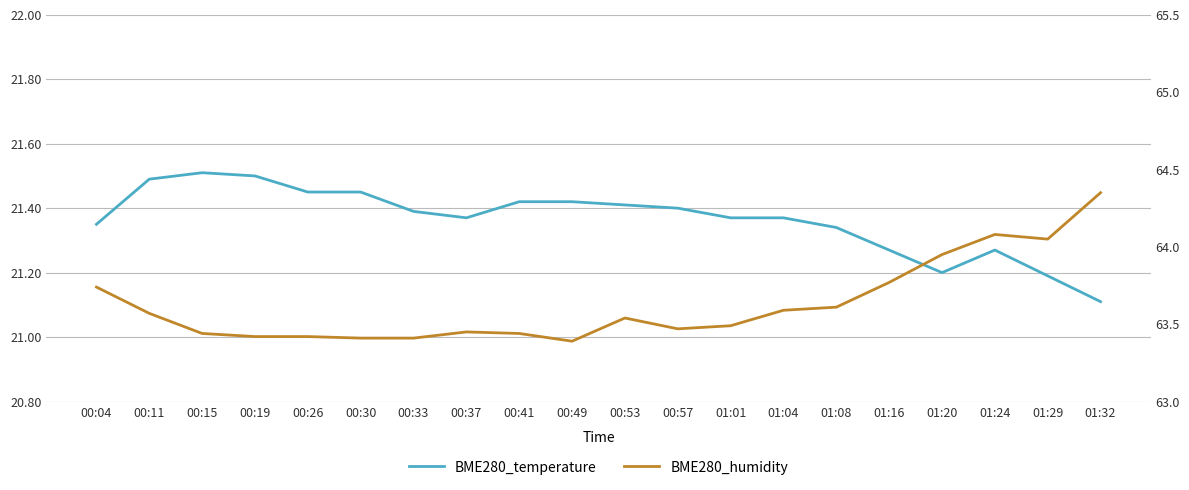

True or false: BME280_humidity and BME280_temperature cross at least once.

False